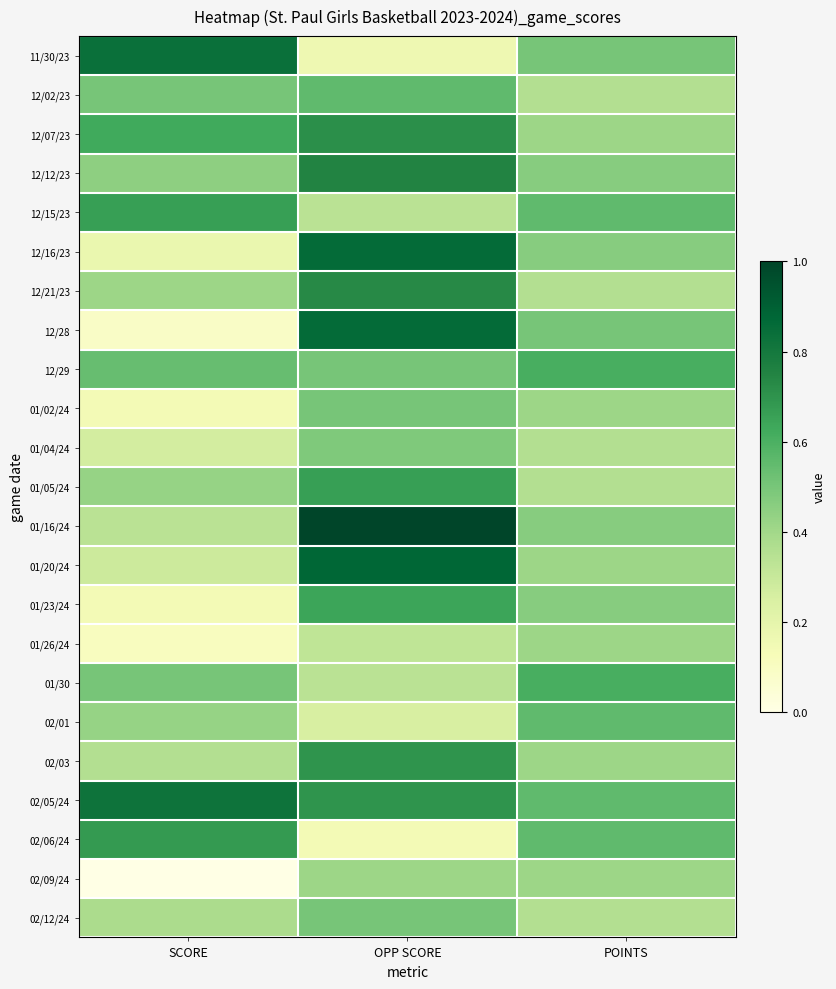

Reading left to right, list all the values displayed in this chart.

11/30/23: SCORE=0.8	OPP SCORE=0.2	POINTS=0.5
12/02/23: SCORE=0.5	OPP SCORE=0.6	POINTS=0.4
12/07/23: SCORE=0.6	OPP SCORE=0.7	POINTS=0.4
12/12/23: SCORE=0.4	OPP SCORE=0.8	POINTS=0.5
12/15/23: SCORE=0.7	OPP SCORE=0.3	POINTS=0.6
12/16/23: SCORE=0.2	OPP SCORE=0.9	POINTS=0.5
12/21/23: SCORE=0.4	OPP SCORE=0.7	POINTS=0.4
12/28: SCORE=0.1	OPP SCORE=0.9	POINTS=0.5
12/29: SCORE=0.5	OPP SCORE=0.5	POINTS=0.6
01/02/24: SCORE=0.1	OPP SCORE=0.5	POINTS=0.4
01/04/24: SCORE=0.3	OPP SCORE=0.5	POINTS=0.4
01/05/24: SCORE=0.4	OPP SCORE=0.7	POINTS=0.4
01/16/24: SCORE=0.3	OPP SCORE=1.0	POINTS=0.5
01/20/24: SCORE=0.3	OPP SCORE=0.9	POINTS=0.4
01/23/24: SCORE=0.1	OPP SCORE=0.6	POINTS=0.5
01/26/24: SCORE=0.1	OPP SCORE=0.3	POINTS=0.4
01/30: SCORE=0.5	OPP SCORE=0.3	POINTS=0.6
02/01: SCORE=0.4	OPP SCORE=0.2	POINTS=0.6
02/03: SCORE=0.4	OPP SCORE=0.7	POINTS=0.4
02/05/24: SCORE=0.8	OPP SCORE=0.7	POINTS=0.6
02/06/24: SCORE=0.7	OPP SCORE=0.1	POINTS=0.6
02/09/24: SCORE=0.0	OPP SCORE=0.4	POINTS=0.4
02/12/24: SCORE=0.4	OPP SCORE=0.5	POINTS=0.4